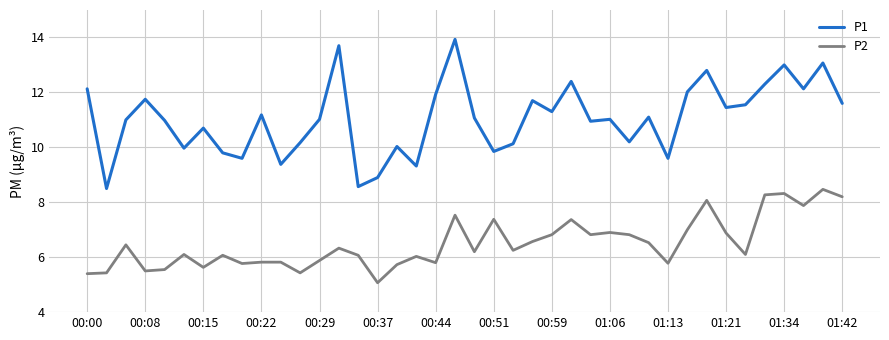

Rank the series by their average value, from highest to lowest.

P1, P2